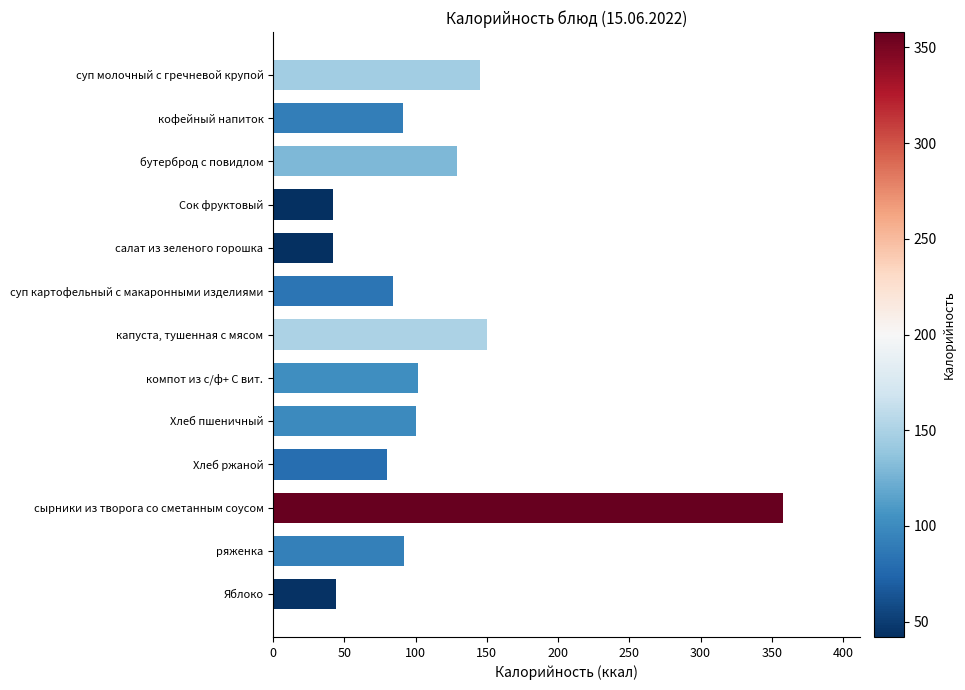

What is the value of the 13th bar from the top?

44.0